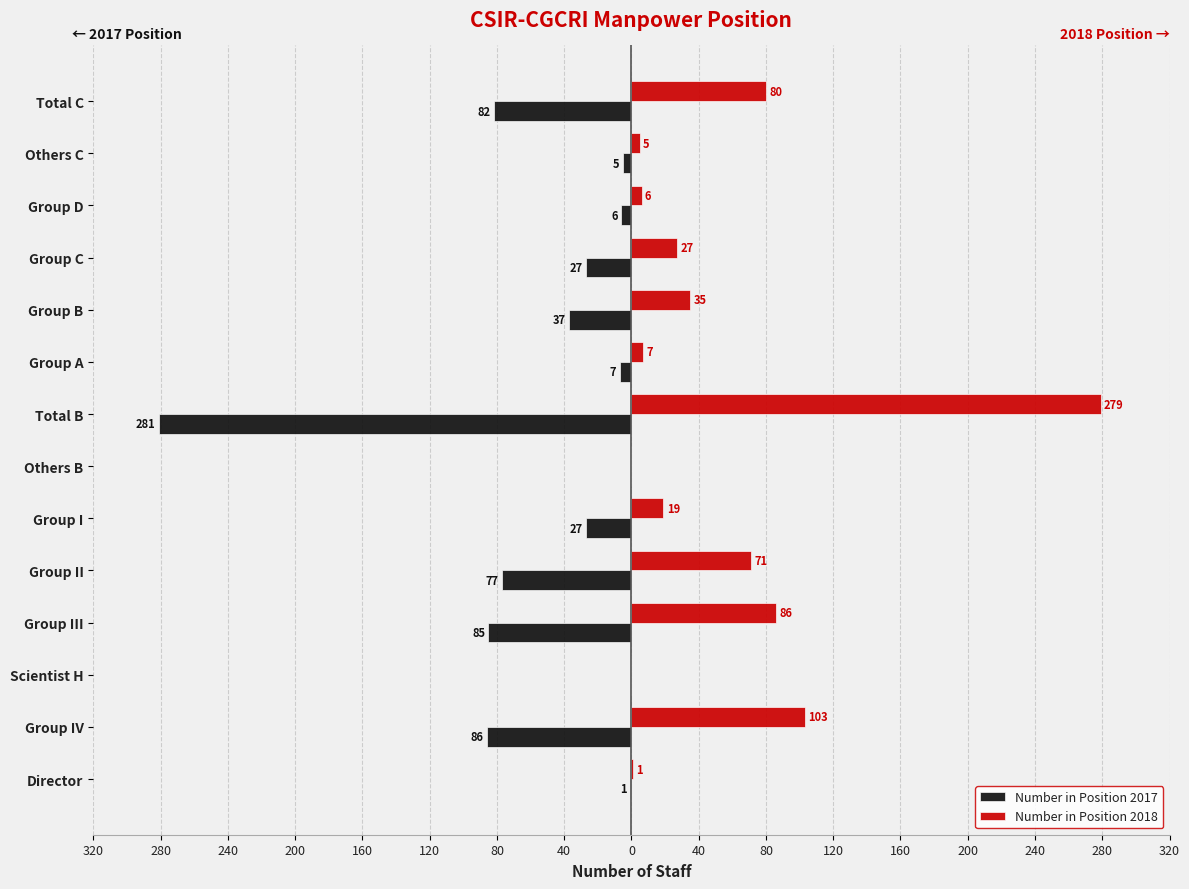

What are all the series names shown in the legend?

Number in Position 2017, Number in Position 2018